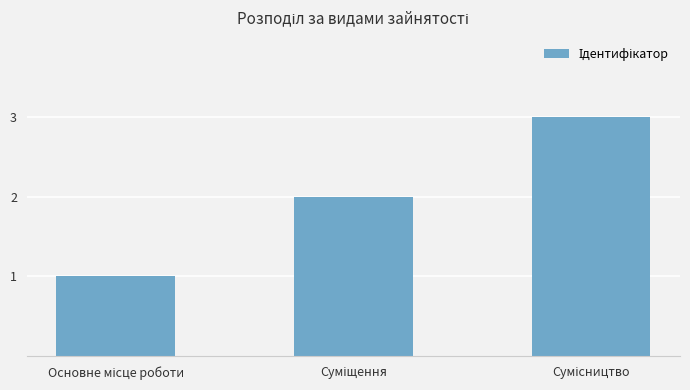

What is the sum of all values?

6